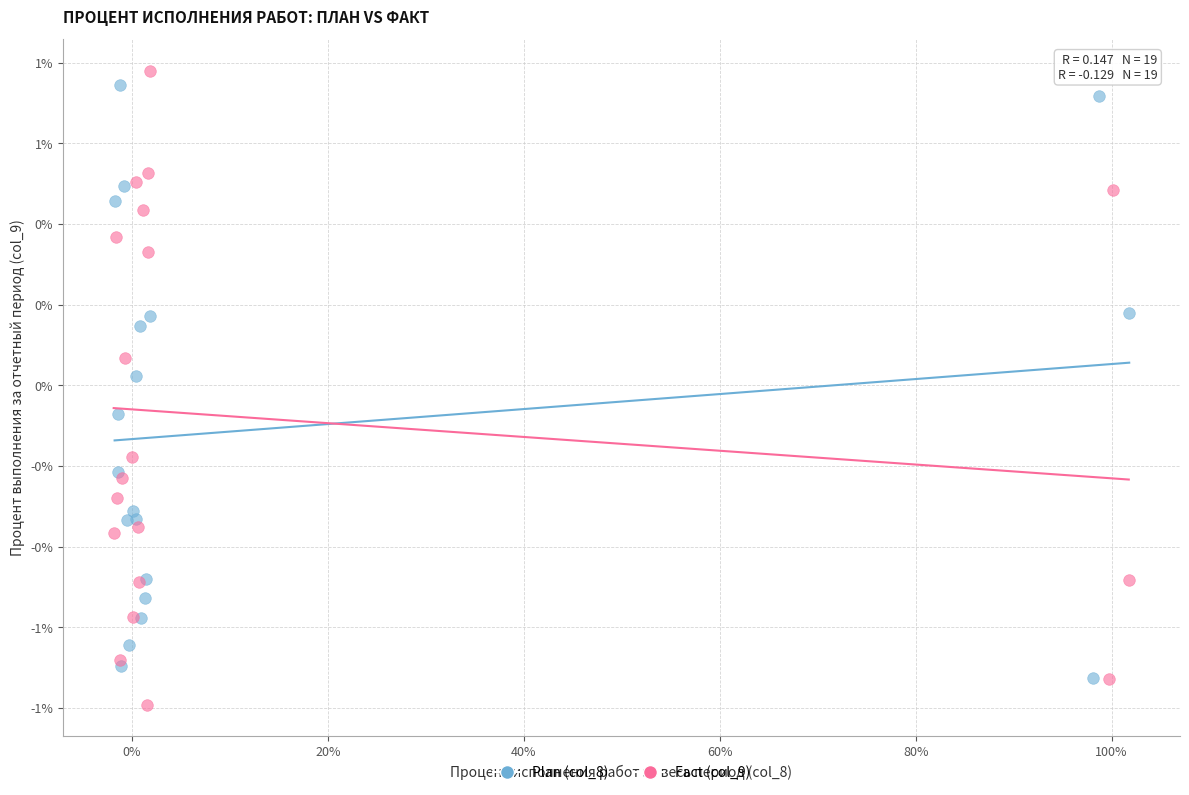

What are all the series names shown in the legend?

Plan (col_8), Fact (col_9)